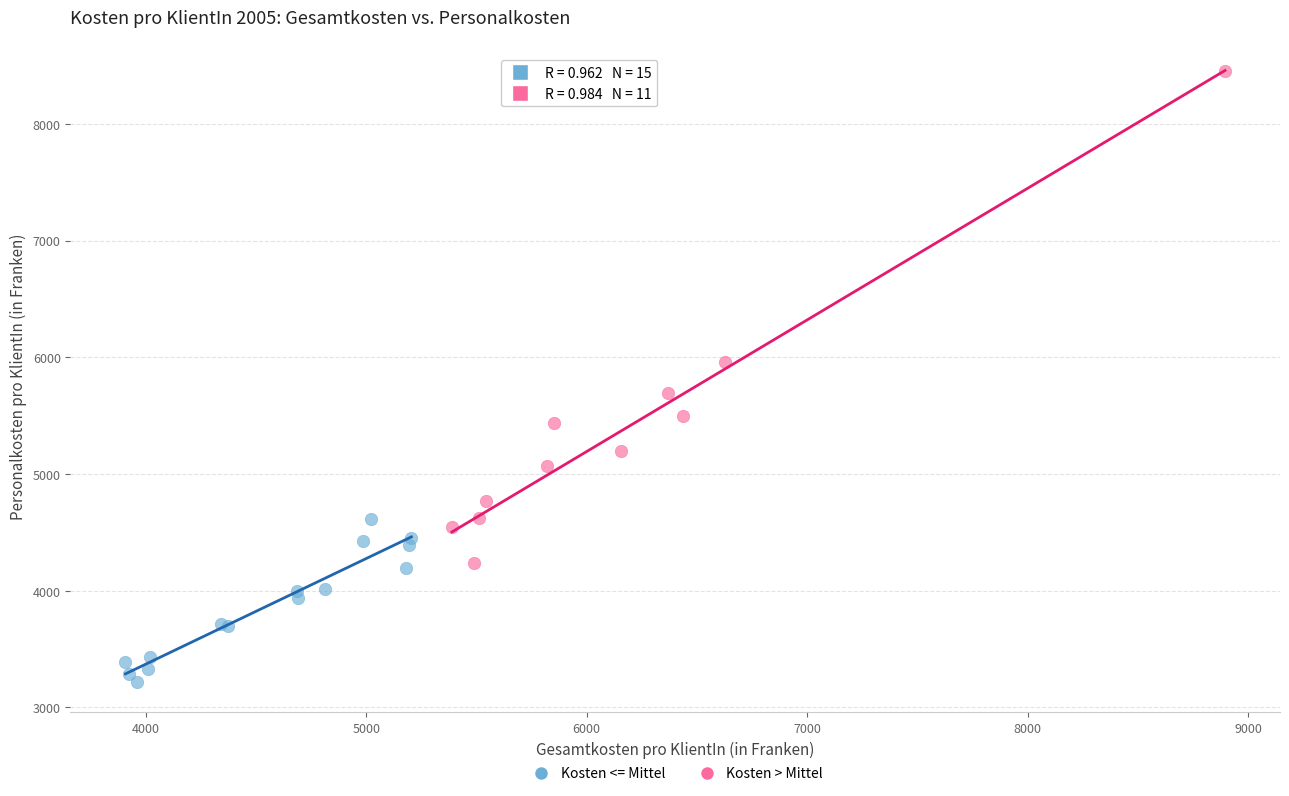

Which series contains the highest Y value?

Kosten > Mittel